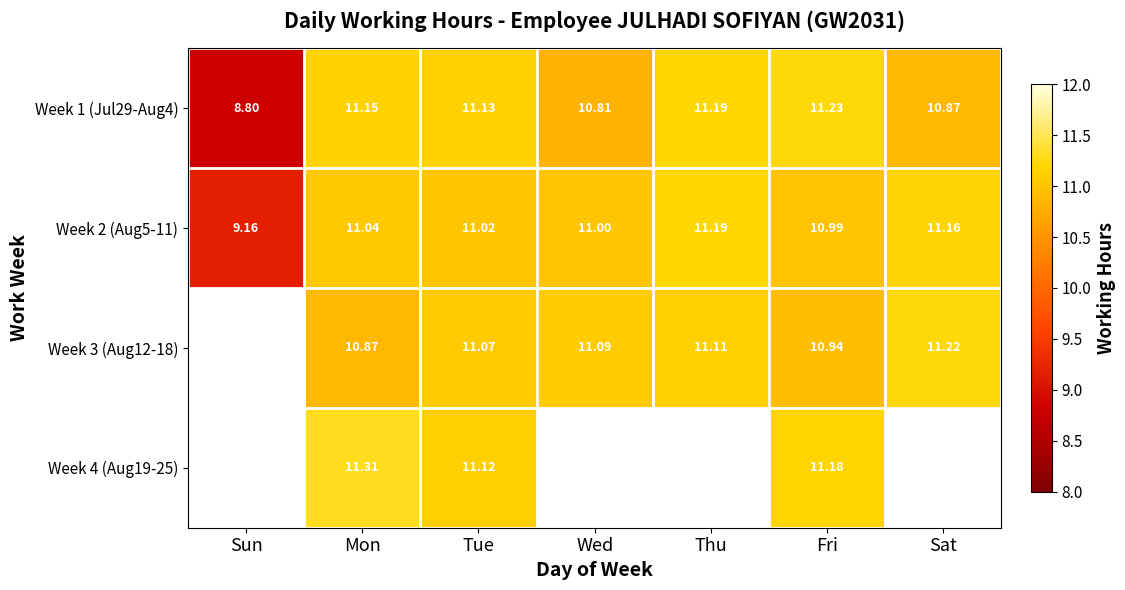

How many values in the Week 1 (Jul29-Aug4) series exceed 11?

4